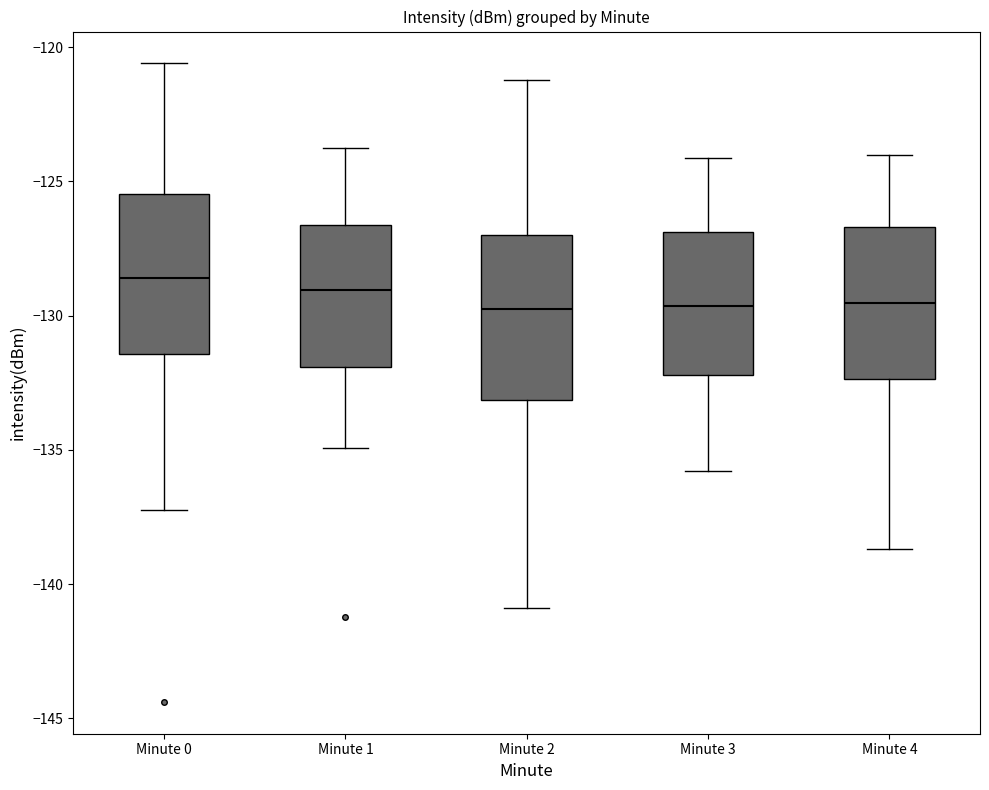

Reading left to right, read every box against the y-axis: the position of its median line, the range the box covers, and the ends of its whiskers. The values are not printed on the chart, so give them approximately, as read against the axis.

Minute 0: median -128.5, box -131.5 to -125.5, whiskers -137.0 to -120.5
Minute 1: median -129.0, box -132.0 to -126.5, whiskers -135.0 to -124.0
Minute 2: median -129.5, box -133.0 to -127.0, whiskers -141.0 to -121.0
Minute 3: median -129.5, box -132.0 to -127.0, whiskers -136.0 to -124.0
Minute 4: median -129.5, box -132.5 to -126.5, whiskers -138.5 to -124.0